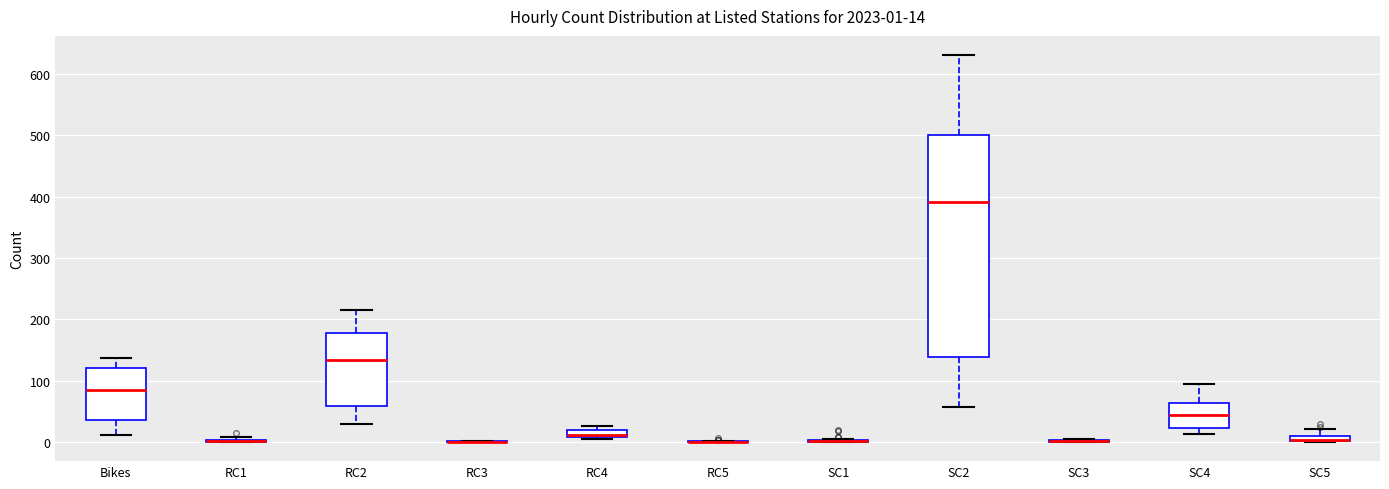

Comparing the boxes themselves (not the whiskers), which one is the tallest?

SC2